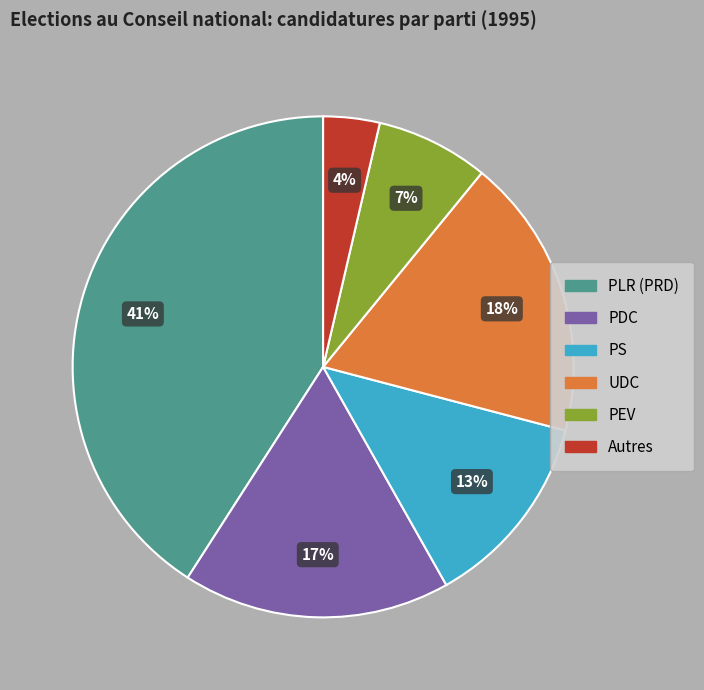

Rank the categories by value from highest to lowest.

PLR (PRD), UDC, PDC, PS, PEV, Autres